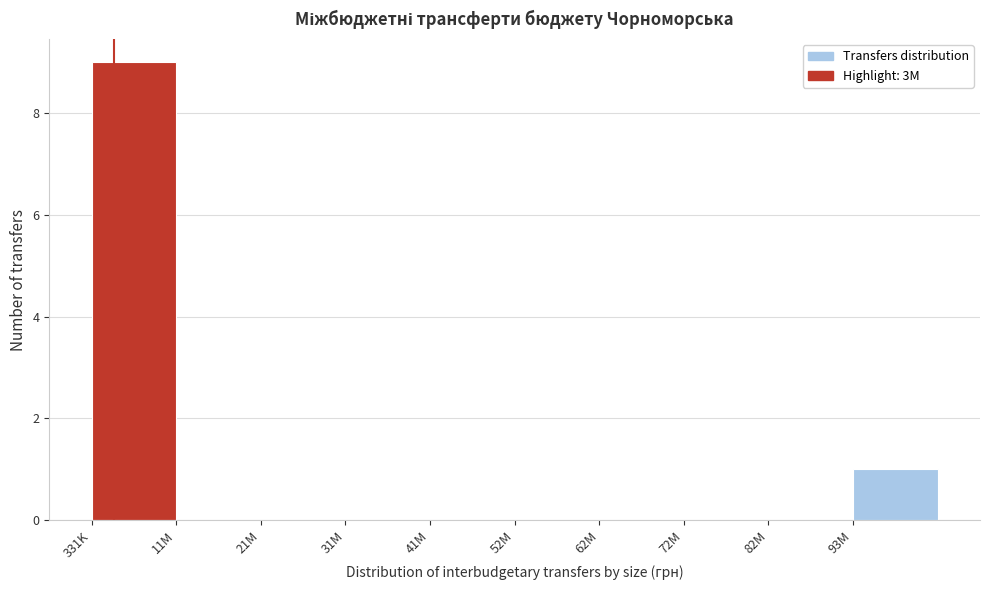

Reading left to right, list all the values displayed in this chart.

331K=9	11M=0	21M=0	31M=0	41M=0	52M=0	62M=0	72M=0	82M=0	93M=1